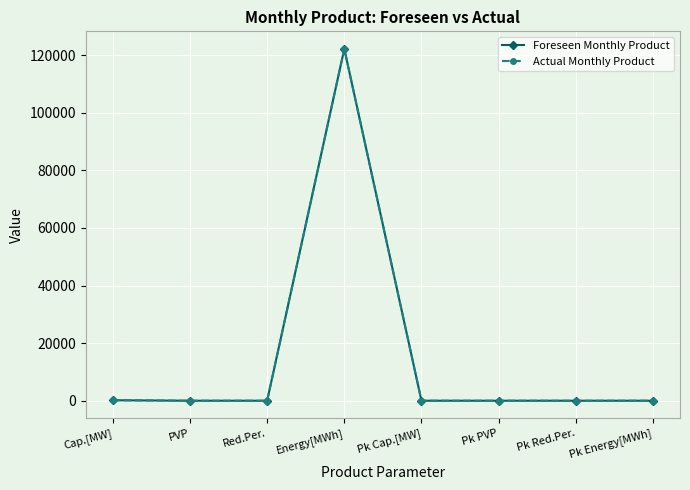

What is the difference between the maximum and second lowest values in the Actual Monthly Product series?

122180